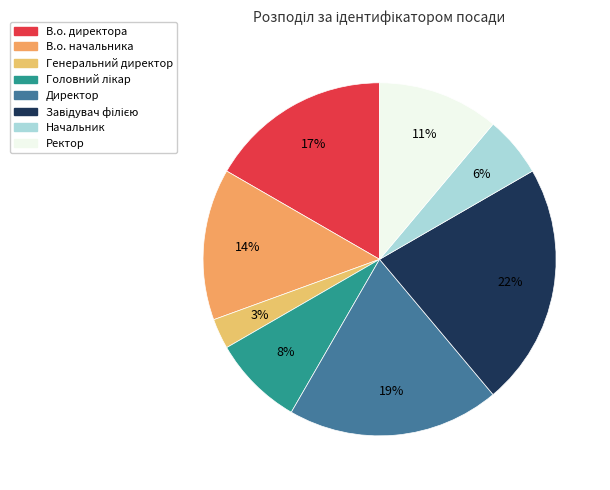

How many slices are in this pie chart?

8